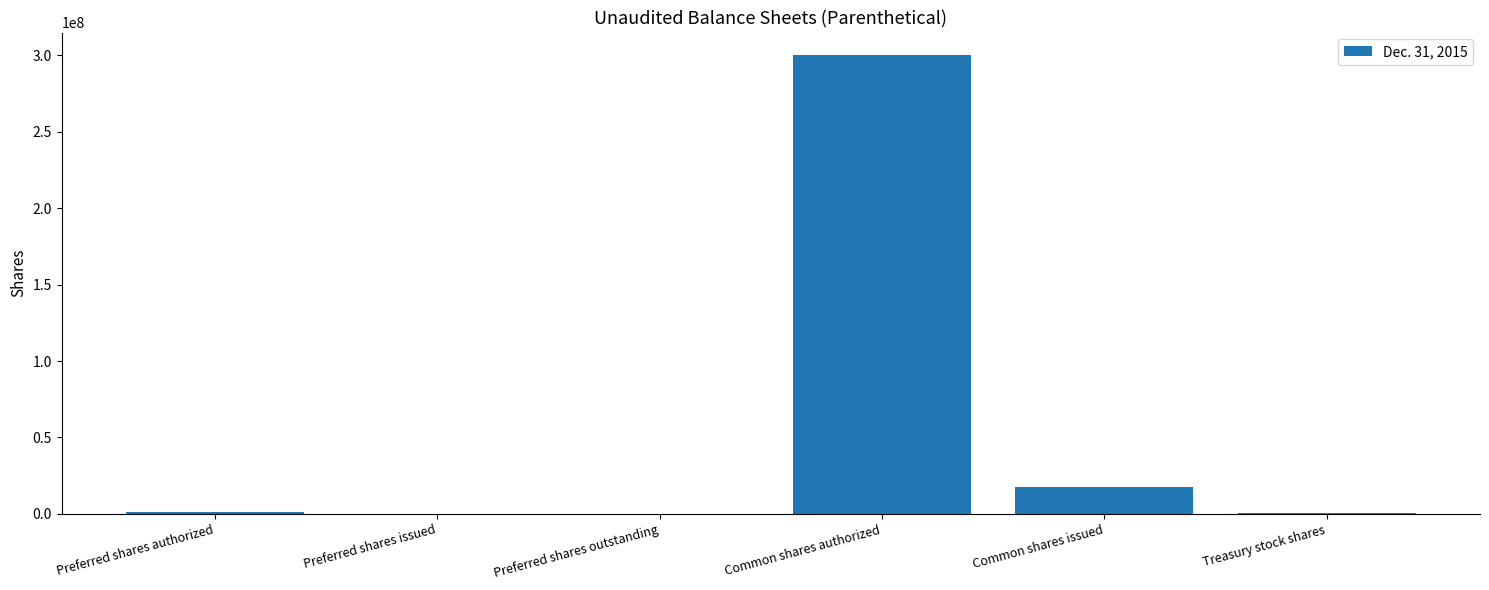

What is the sum of all values?

318623293